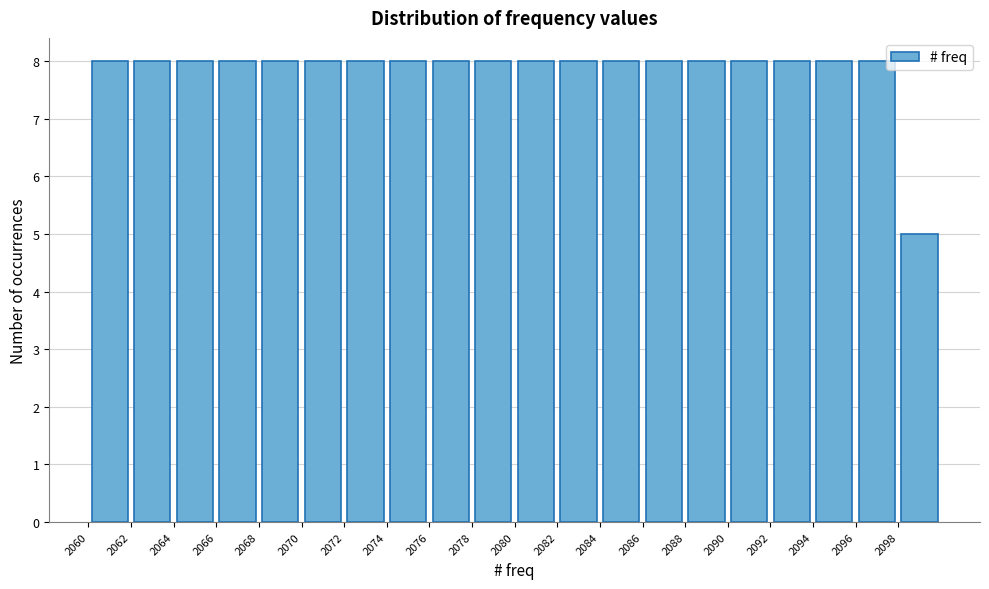

Reading left to right, transcribe this chart: for each bar, give the range it covers on the x-axis and its height. The values are not printed on the chart, so give them approximately, as read against the axis.

2060 to 2062: 8
2062 to 2064: 8
2064 to 2066: 8
2066 to 2068: 8
2068 to 2070: 8
2070 to 2072: 8
2072 to 2074: 8
2074 to 2076: 8
2076 to 2078: 8
2078 to 2080: 8
2080 to 2082: 8
2082 to 2084: 8
2084 to 2086: 8
2086 to 2088: 8
2088 to 2090: 8
2090 to 2092: 8
2092 to 2094: 8
2094 to 2096: 8
2096 to 2098: 8
2098 to 2100: 5